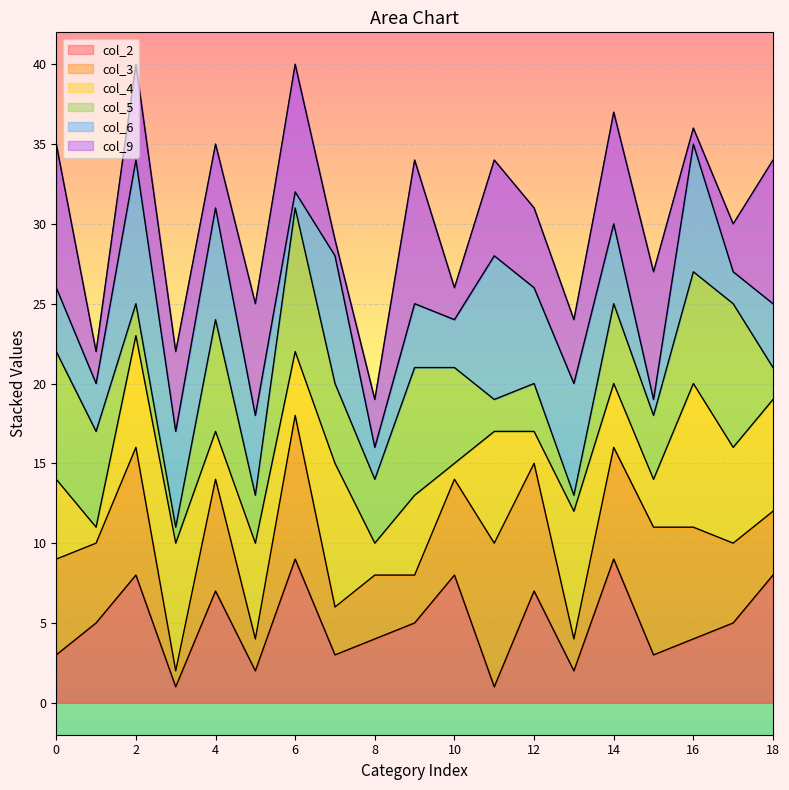

The col_9_line series shows 31 at 8. True or false?

False